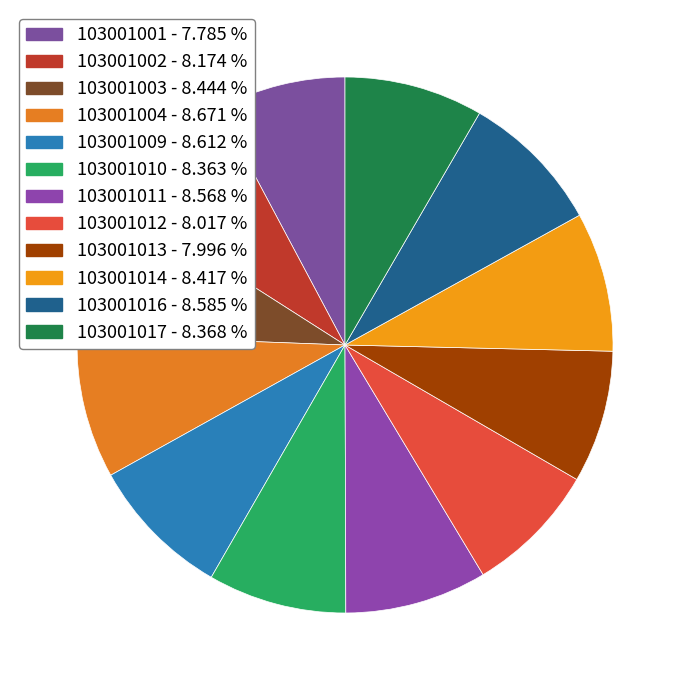

Which has a higher value, 103001002 or 103001004?

103001004